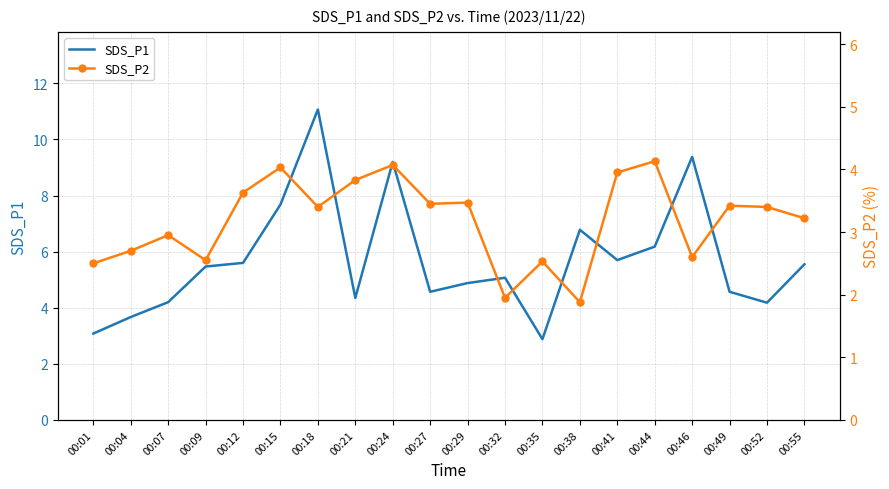

At which category is the sum across all series the highest?

00:18